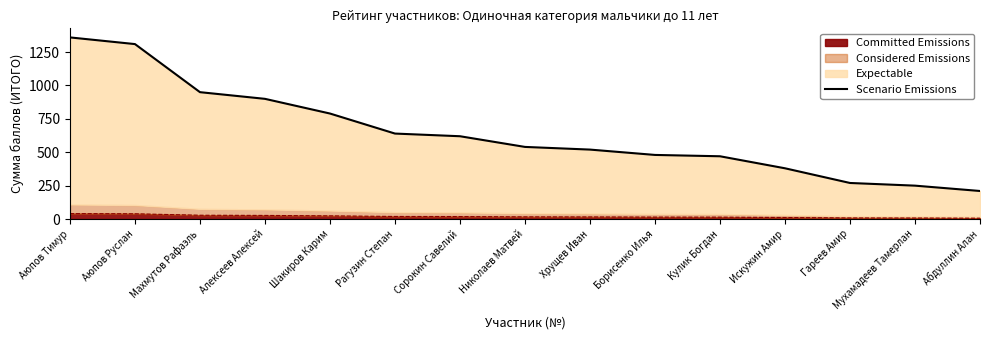

Rank the categories by value from highest to lowest.

Аюпов Тимур, Аюпов Руслан, Махмутов Рафаэль, Алексеев Алексей, Шакиров Карим, Рагузин Степан, Сорокин Савелий, Николаев Матвей, Хрущев Иван, Борисенко Илья, Кулик Богдан, Искужин Амир, Гареев Амир, Мухамадеев Тамерлан, Абдуллин Алан